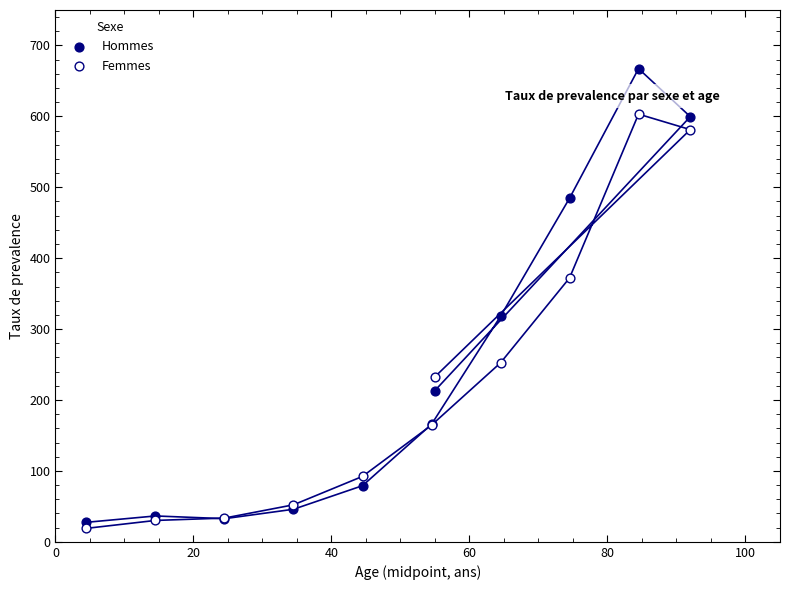

Which series reaches the maximum Y coordinate?

Hommes